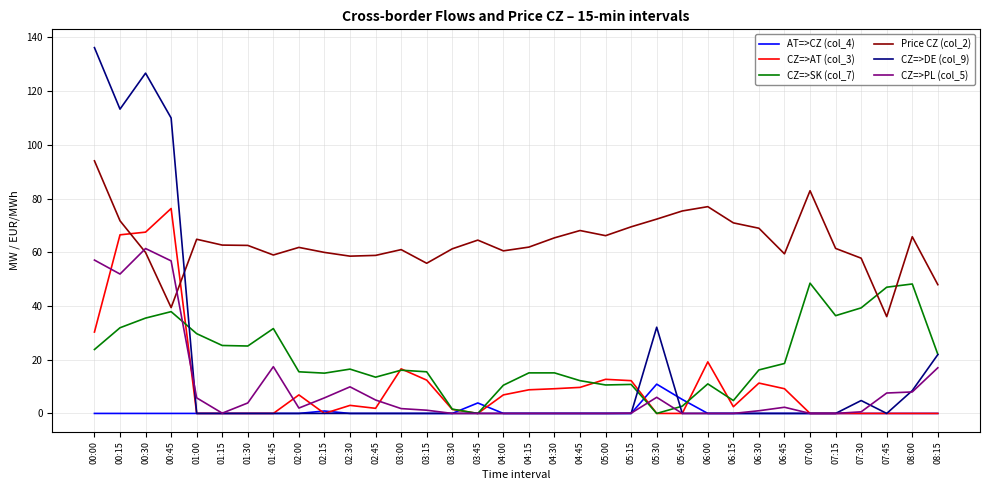

At how many categories does at least one series exceed 8?

34